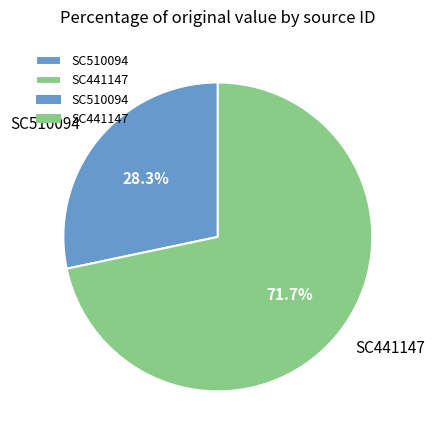

What percentage do SC441147 and SC510094 together represent?

100.0%